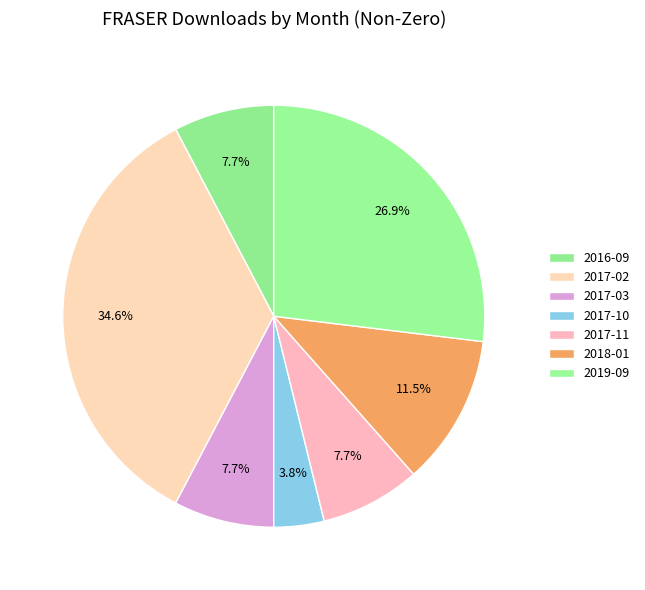

Which category has the smallest portion of the pie?

2017-10